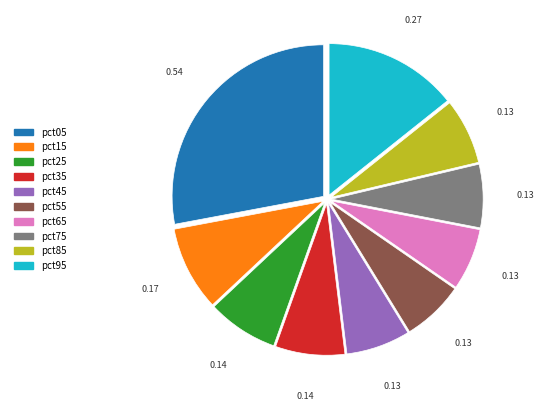

Combined, do pct15 and pct35 account for over 50%?

No